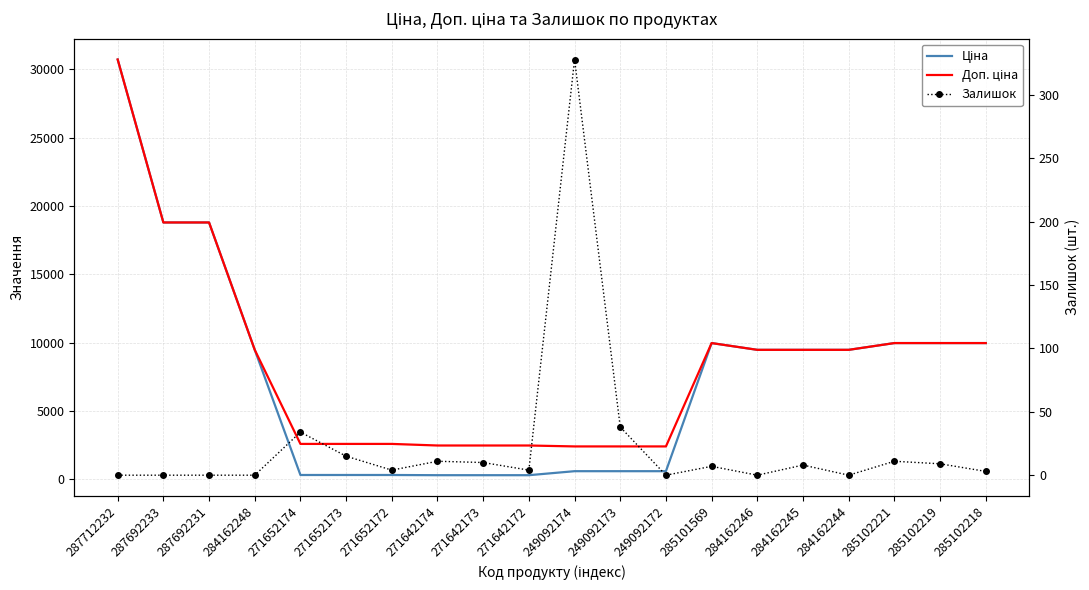

How many values in the Залишок series are below 7?

10